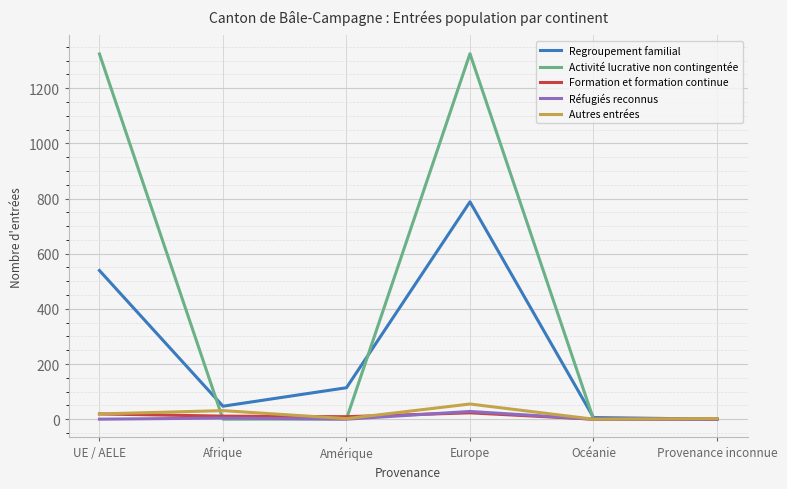

What is the total value across all series at Europe?

2219